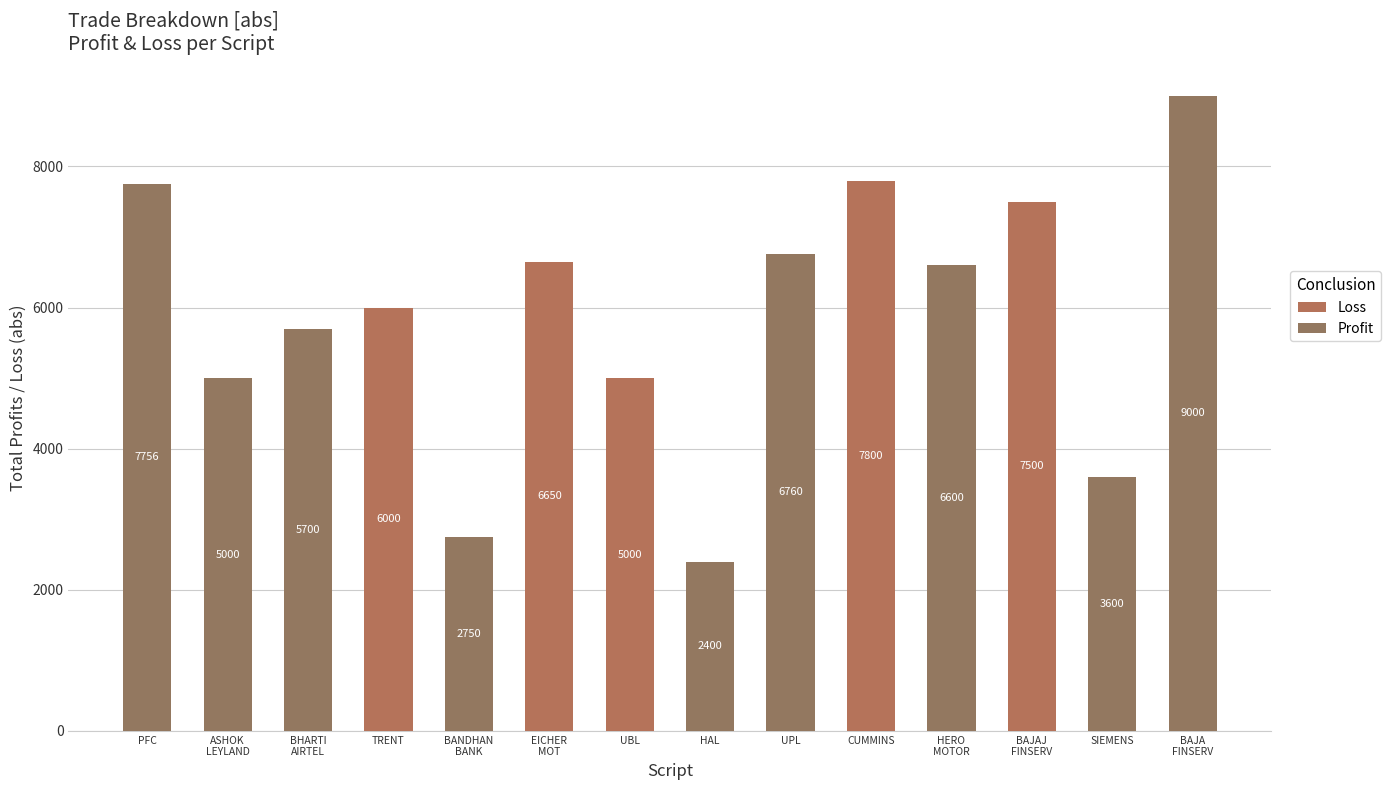

The value of Loss at BANDHAN
BANK is -3093. True or false?

False